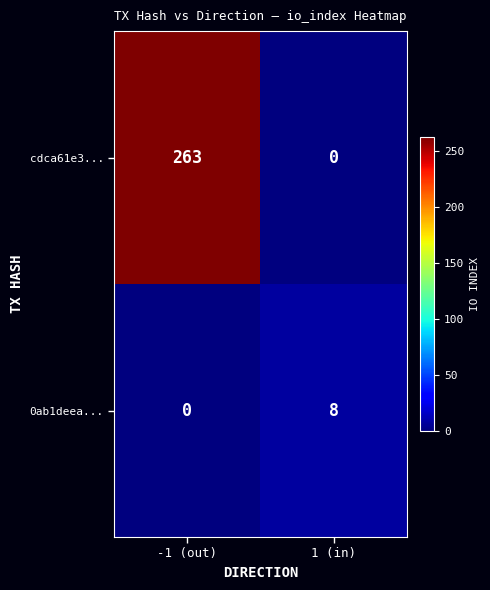

Between -1 (out) and 1 (in), which series saw the biggest shift?

cdca61e3...